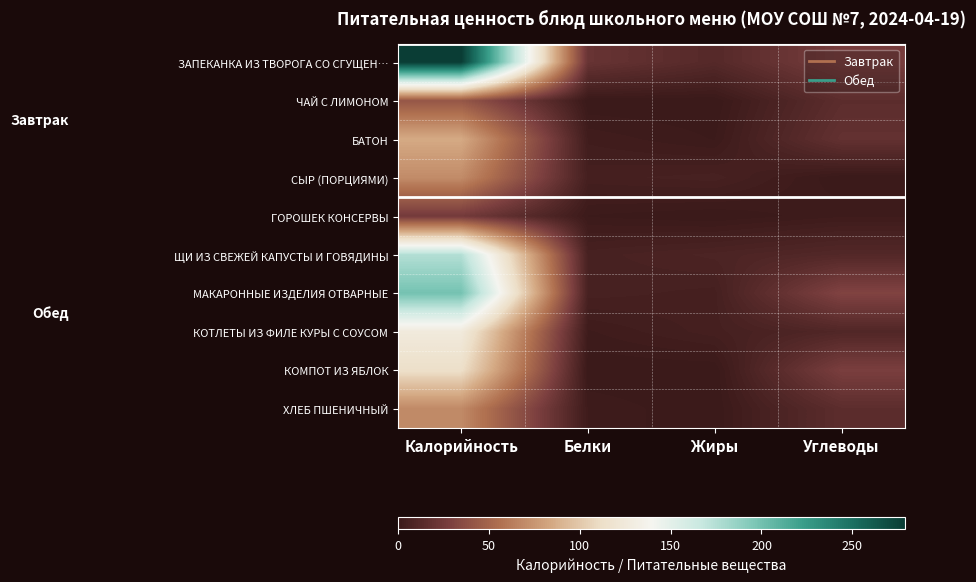

Reading right to left, list all the values displayed in this chart.

ЗАПЕКАНКА ИЗ ТВОРОГА СО СГУЩЕН…: Углеводы=27	Жиры=12	Белки=20	Калорийность=279
ЧАЙ С ЛИМОНОМ: Углеводы=15	Жиры=0	Белки=0	Калорийность=42
БАТОН: Углеводы=18	Жиры=1	Белки=3	Калорийность=85
СЫР (ПОРЦИЯМИ): Углеводы=0	Жиры=6	Белки=5	Калорийность=70
ГОРОШЕК КОНСЕРВЫ: Углеводы=2	Жиры=0	Белки=1	Калорийность=25
ЩИ ИЗ СВЕЖЕЙ КАПУСТЫ И ГОВЯДИНЫ: Углеводы=11	Жиры=8	Белки=6	Калорийность=175
МАКАРОННЫЕ ИЗДЕЛИЯ ОТВАРНЫЕ: Углеводы=31	Жиры=5	Белки=6	Калорийность=199
КОТЛЕТЫ ИЗ ФИЛЕ КУРЫ С СОУСОМ: Углеводы=10	Жиры=5	Белки=2	Калорийность=126
КОМПОТ ИЗ ЯБЛОК: Углеводы=28	Жиры=0	Белки=0	Калорийность=113
ХЛЕБ ПШЕНИЧНЫЙ: Углеводы=15	Жиры=0	Белки=2	Калорийность=69